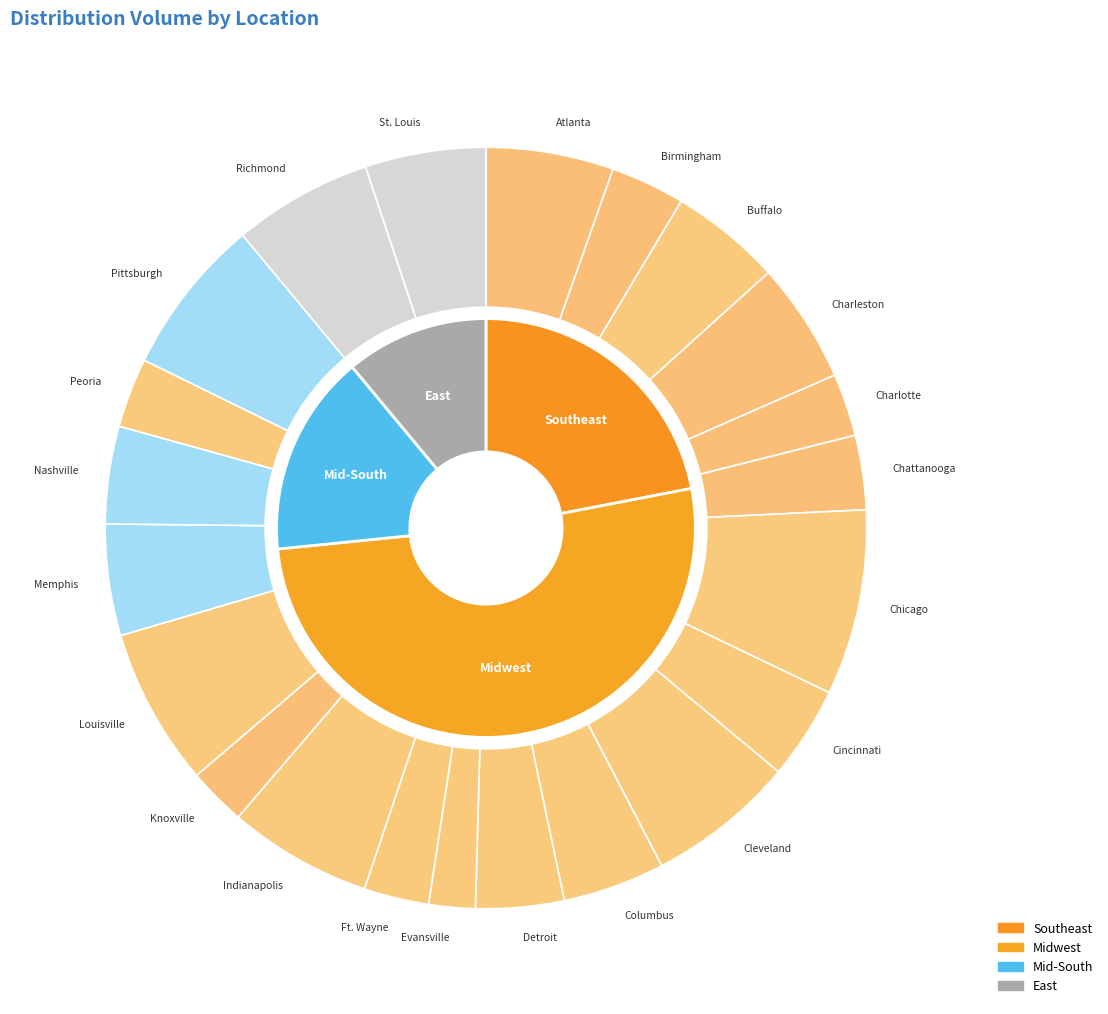

What is the smallest slice in the pie chart?

Evansville